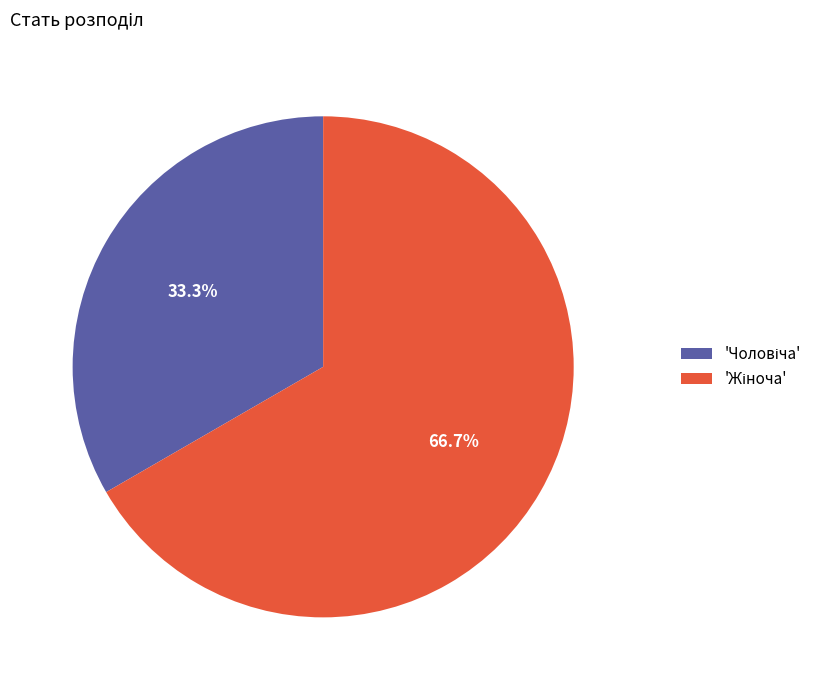

Is there any slice that represents more than half of the pie?

Yes